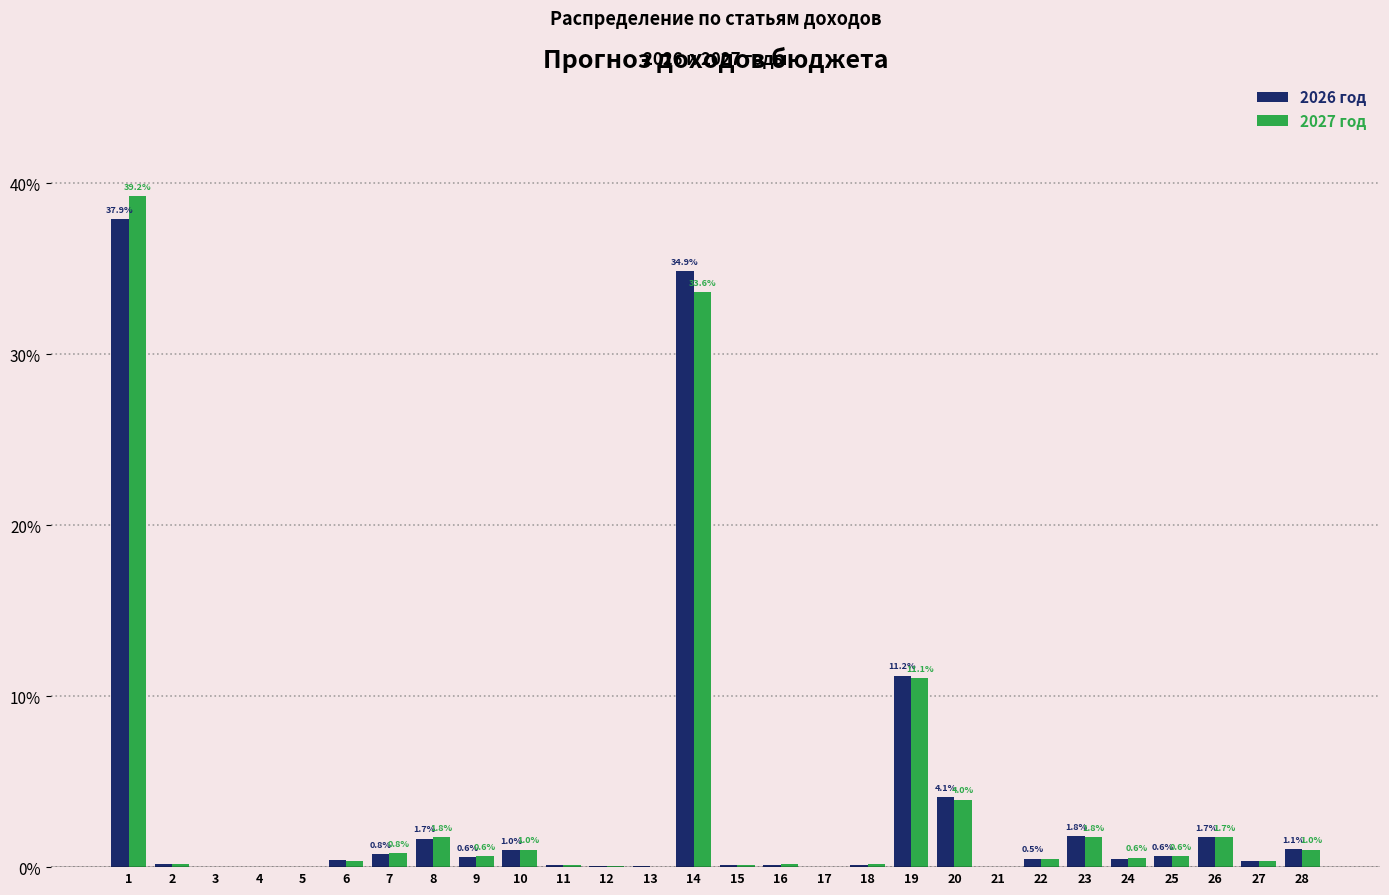

Is it true that 2026 год equals 7.1 at 19?

False